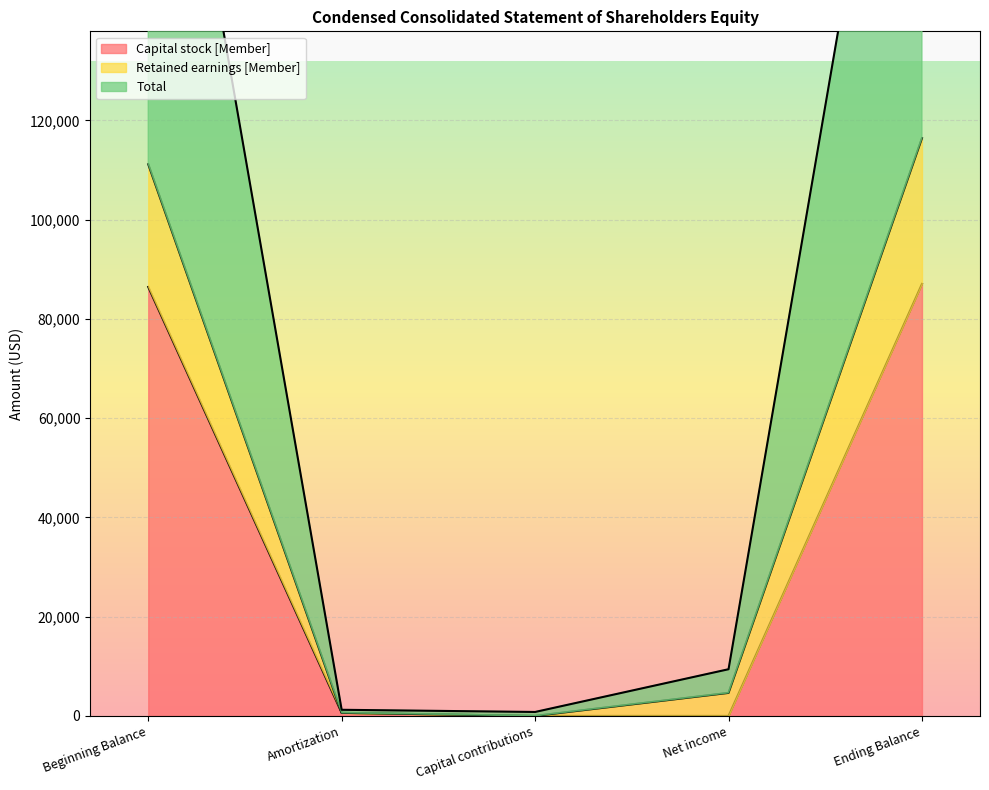

Which category has the lowest value in the Capital stock [Member] series?

Capital contributions